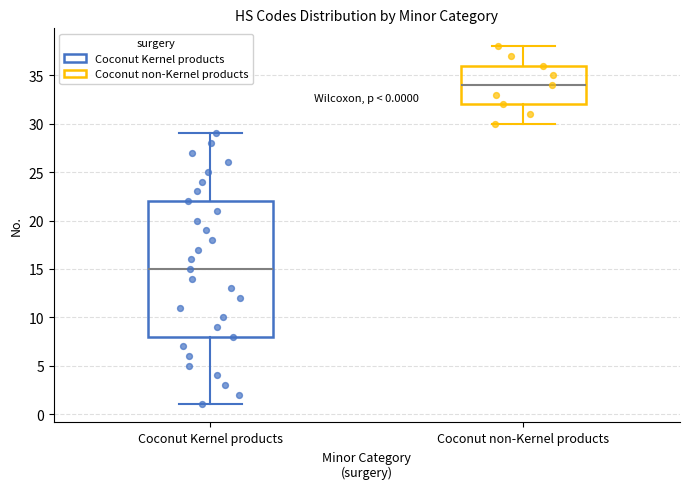

Which box has the highest median line?

Coconut non-Kernel products